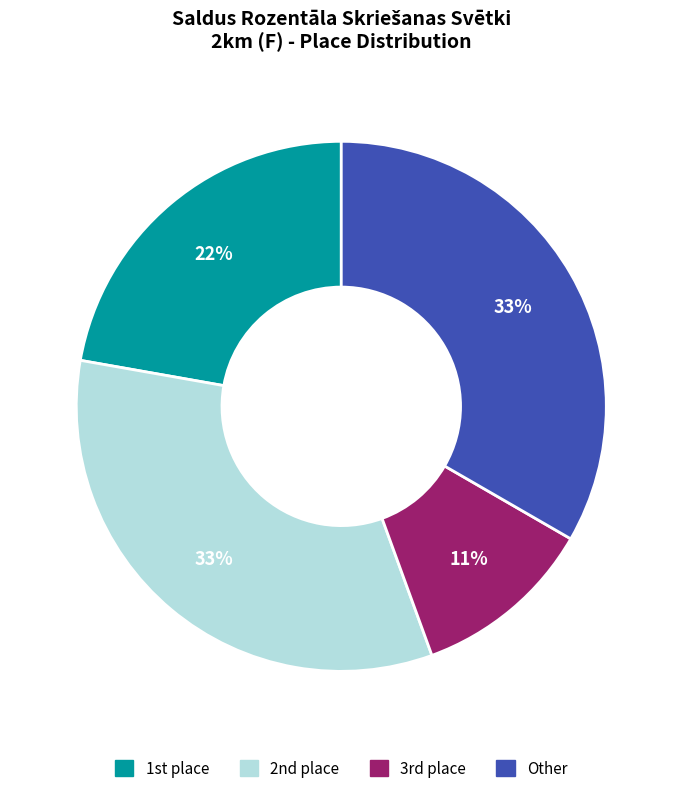

The Krista Igenberga slice represents 5% of the pie. True or false?

False